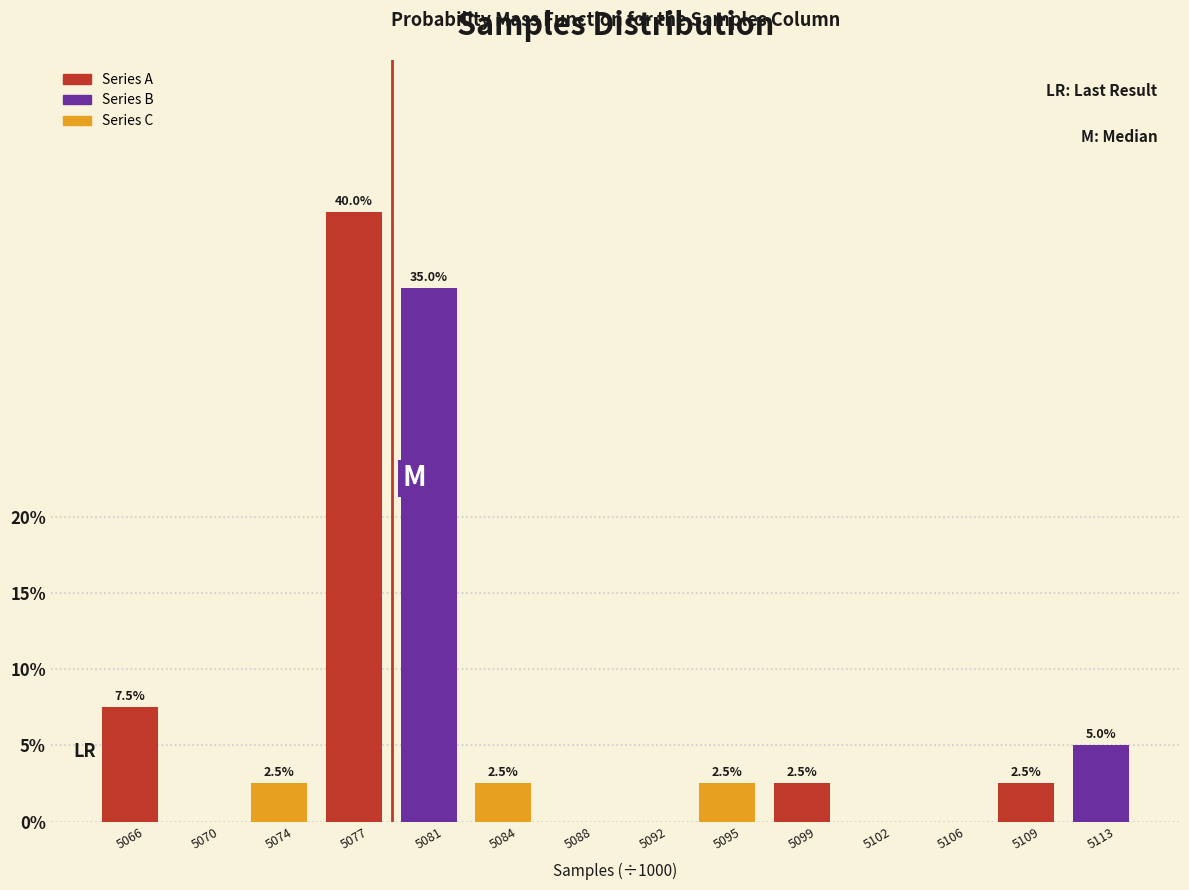

Reading left to right, transcribe all the data shown in this chart.

5066=7.5	5070=0.0	5074=2.5	5077=40.0	5081=35.0	5084=2.5	5088=0.0	5092=0.0	5095=2.5	5099=2.5	5102=0.0	5106=0.0	5109=2.5	5113=5.0